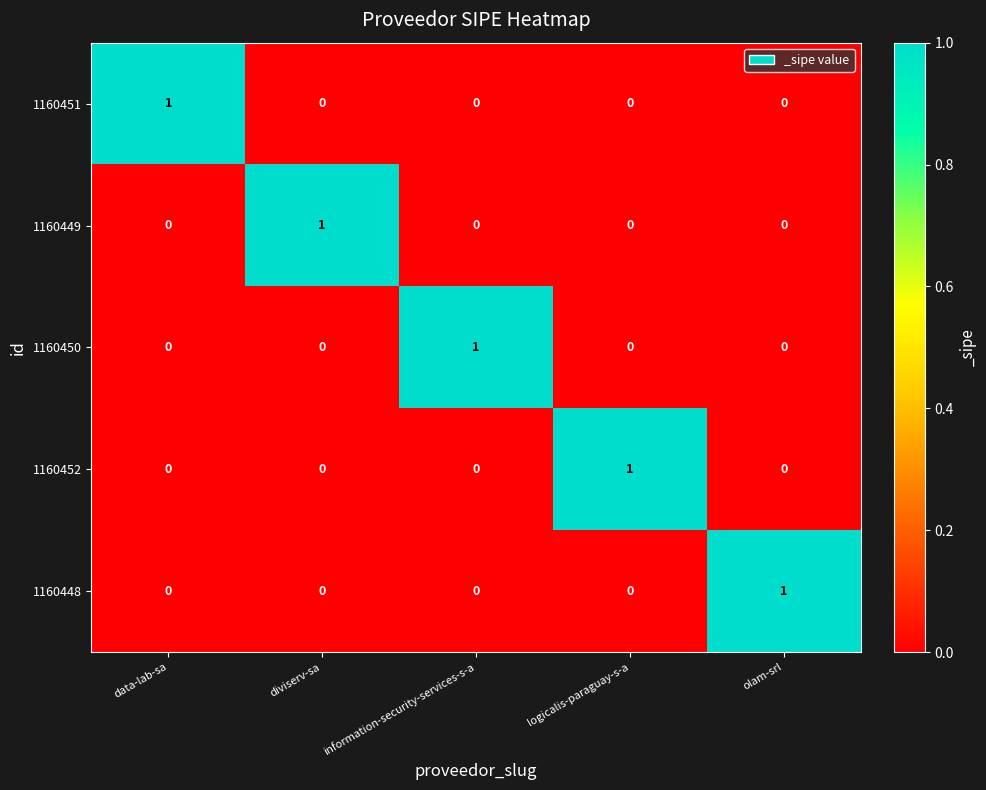

At how many categories does at least one series exceed 0?

5